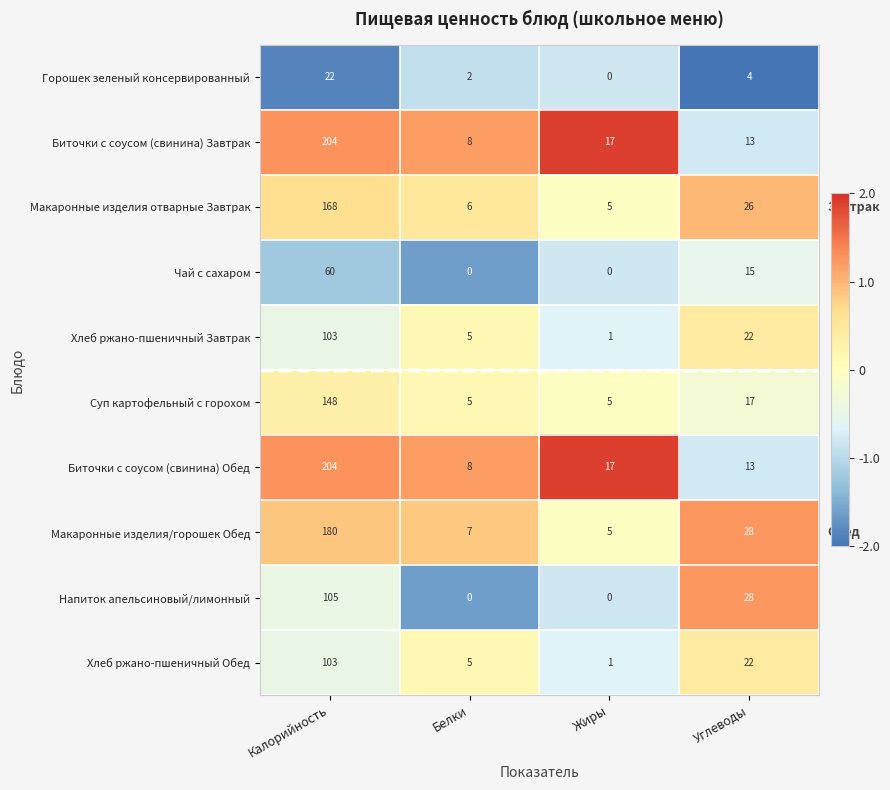

What is the total value across all series at Углеводы?

188